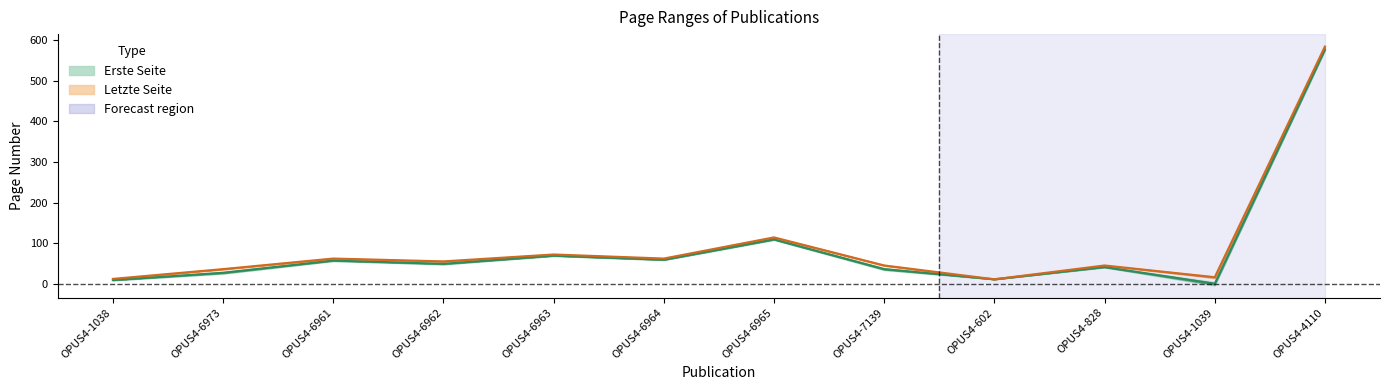

What is the total value across all series at OPUS4-6962?

106